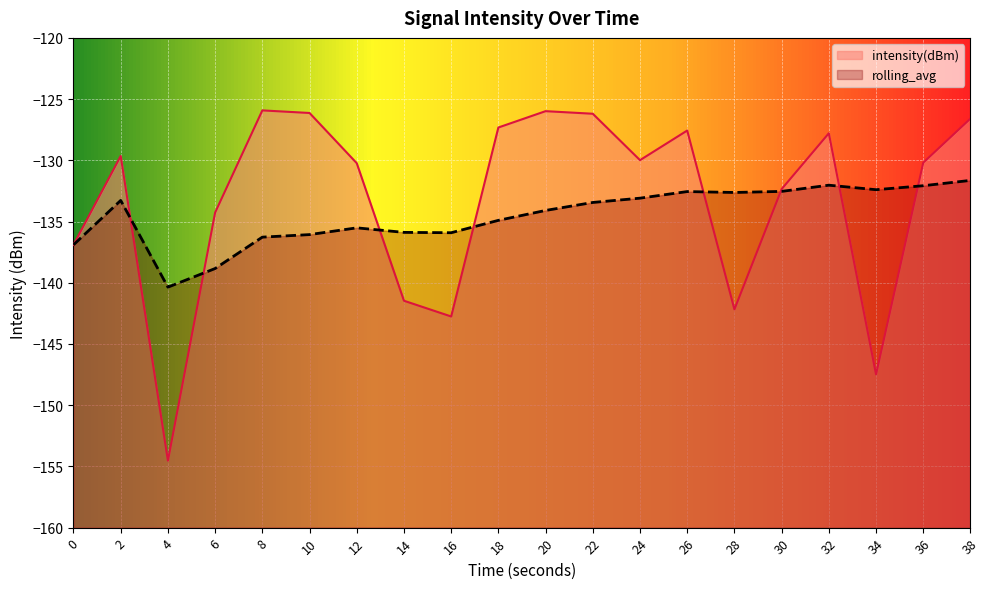

List the series in order of their overall mean, lowest first.

rolling_avg, intensity(dBm)